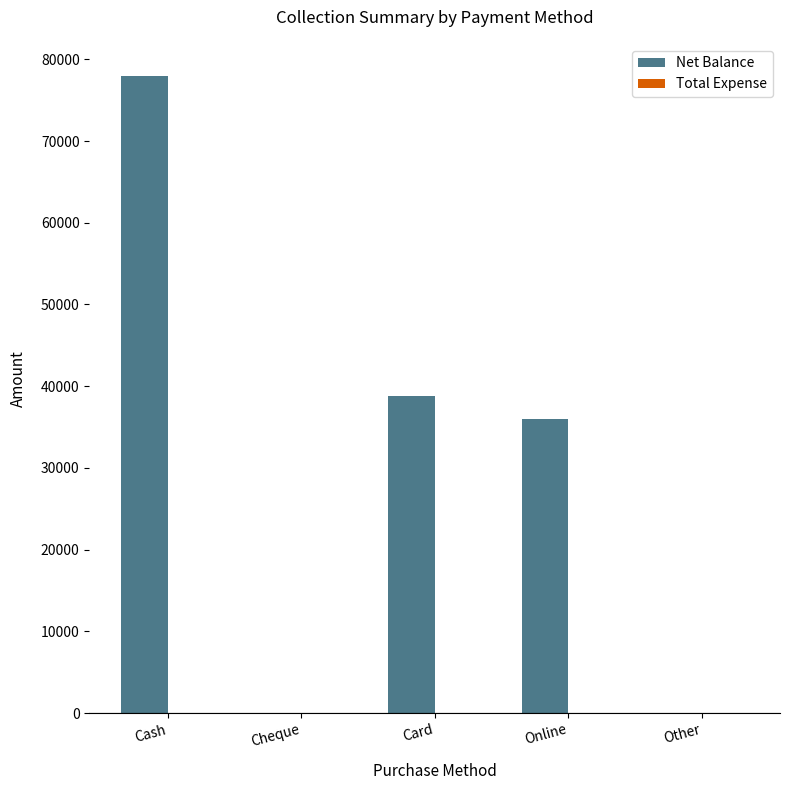

Which category has the highest value across all series?

Cash